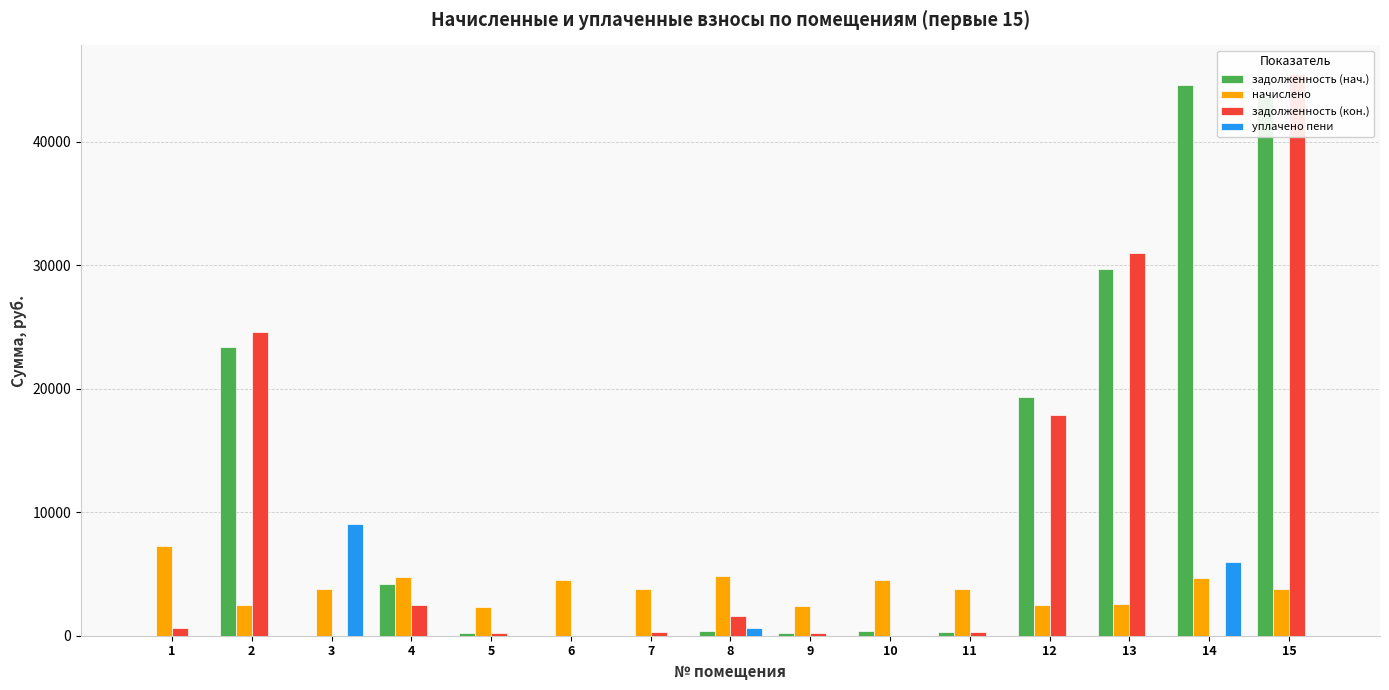

Which category has the lowest value in the начислено series?

5